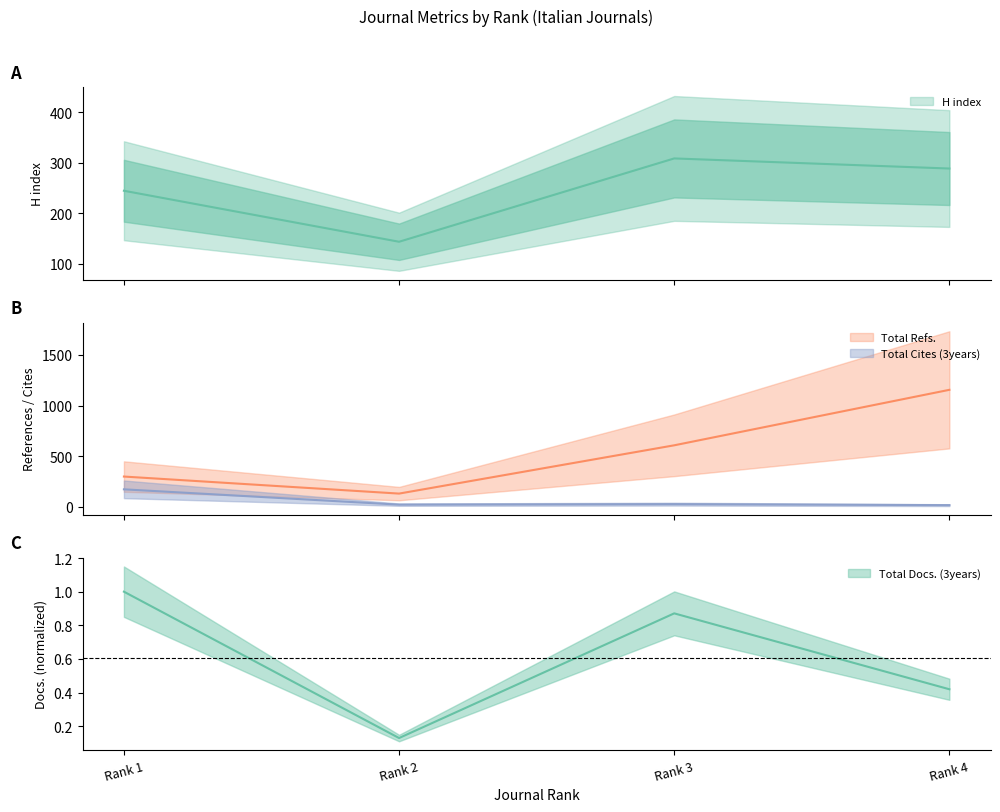

Reading right to left, transcribe all the data shown in this chart.

H index: 289.0	309.0	144.0	245.0
Total Docs. (3years): 0.4	0.9	0.1	1.0
Total Refs.: 1155.0	608.0	132.0	300.0
Total Cites (3years): 18.0	28.0	23.0	174.0